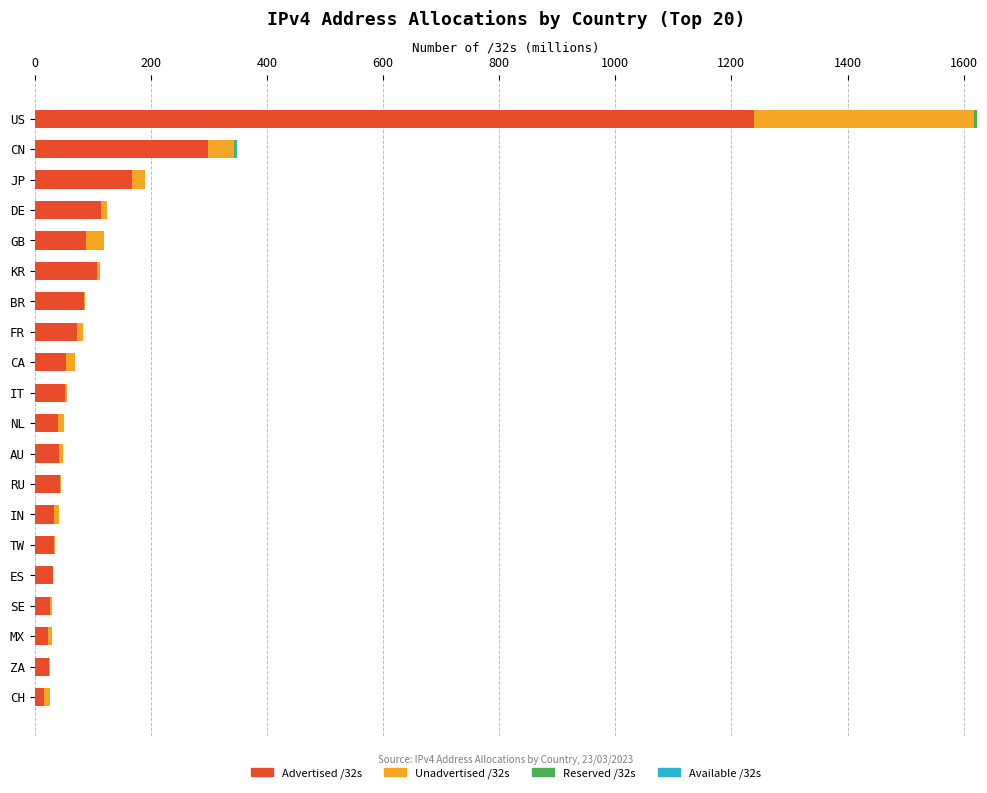

What is the highest value of the Advertised /32s series?

1239.4